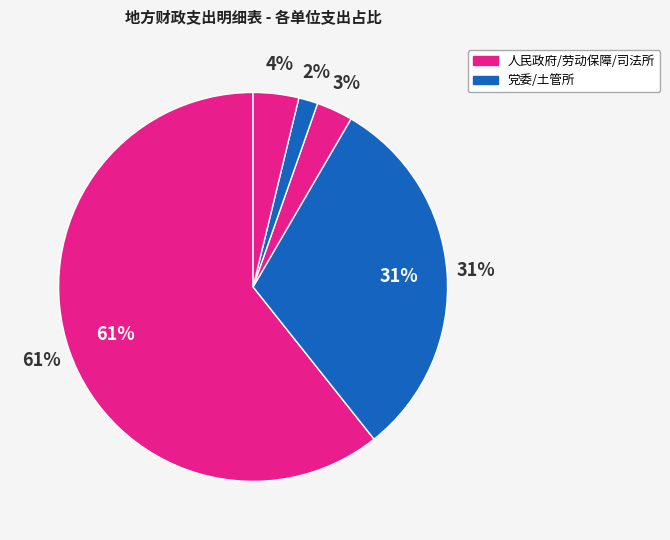

What percentage do 叶城县铁提乡劳动保障事务所 and 叶城县铁提乡人民政府 together represent?

63.7%